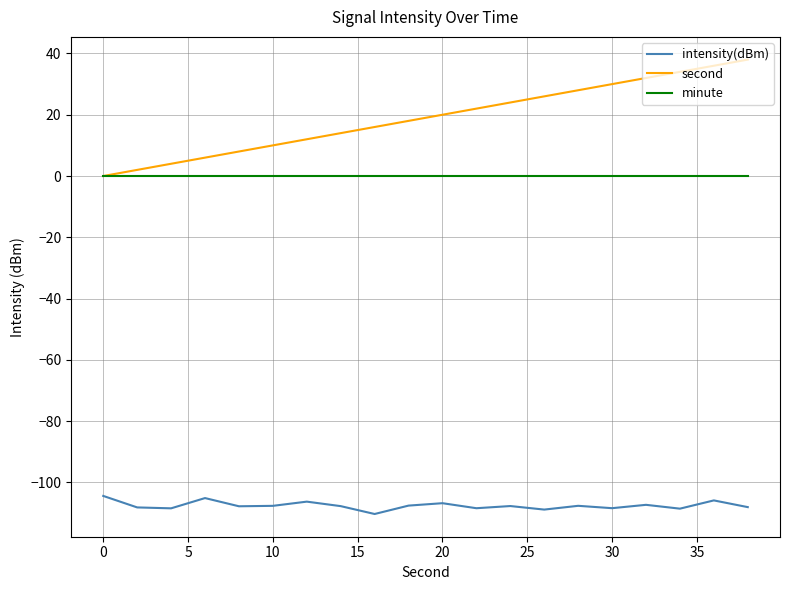

Which series has the largest range (max minus min)?

second